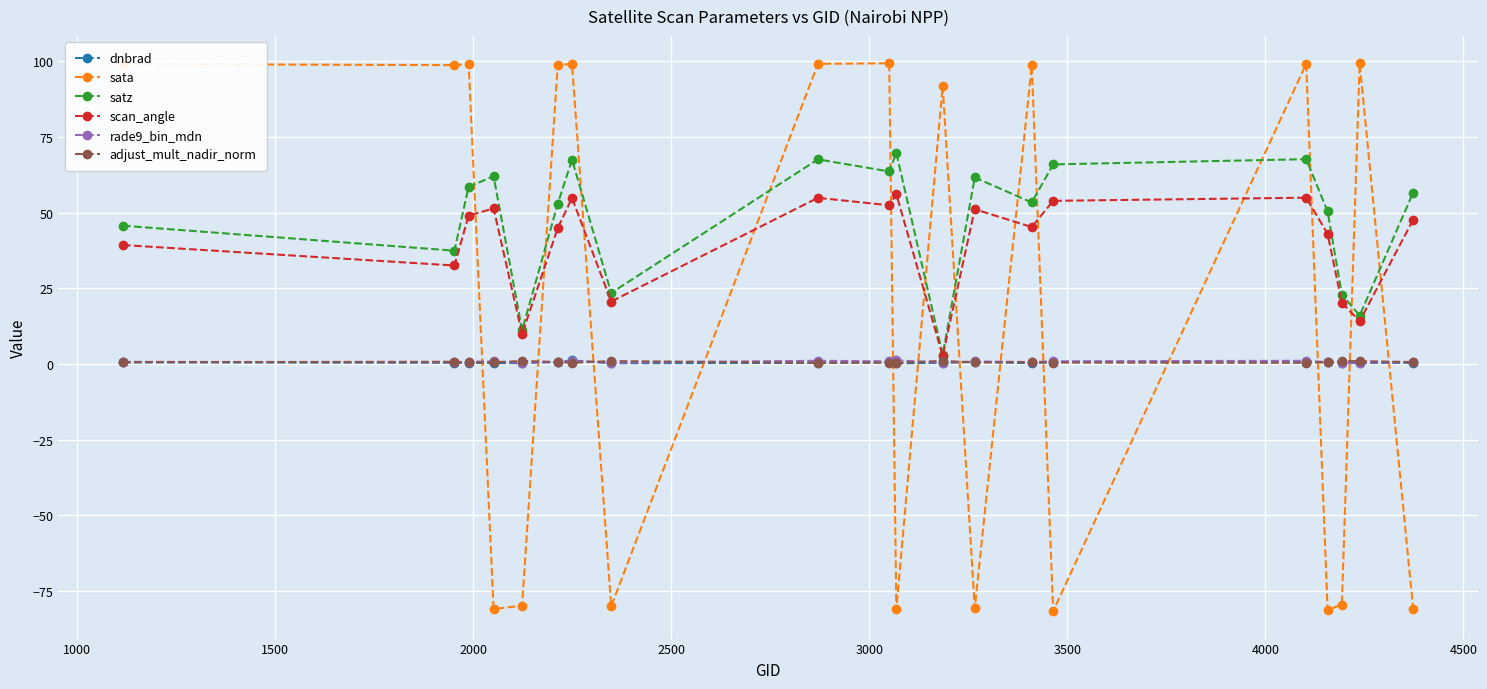

Which series ends up on top after the final intersection of scan_angle and sata?

scan_angle